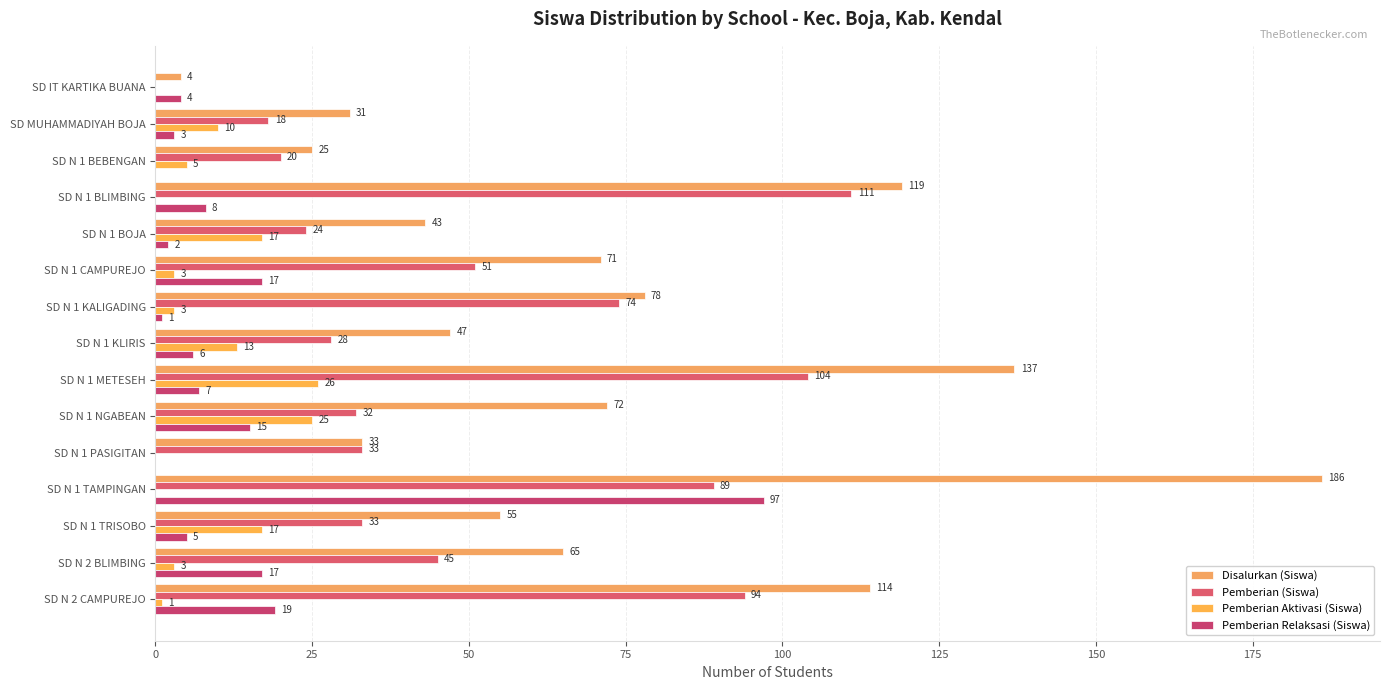

At how many categories does at least one series exceed 183?

1